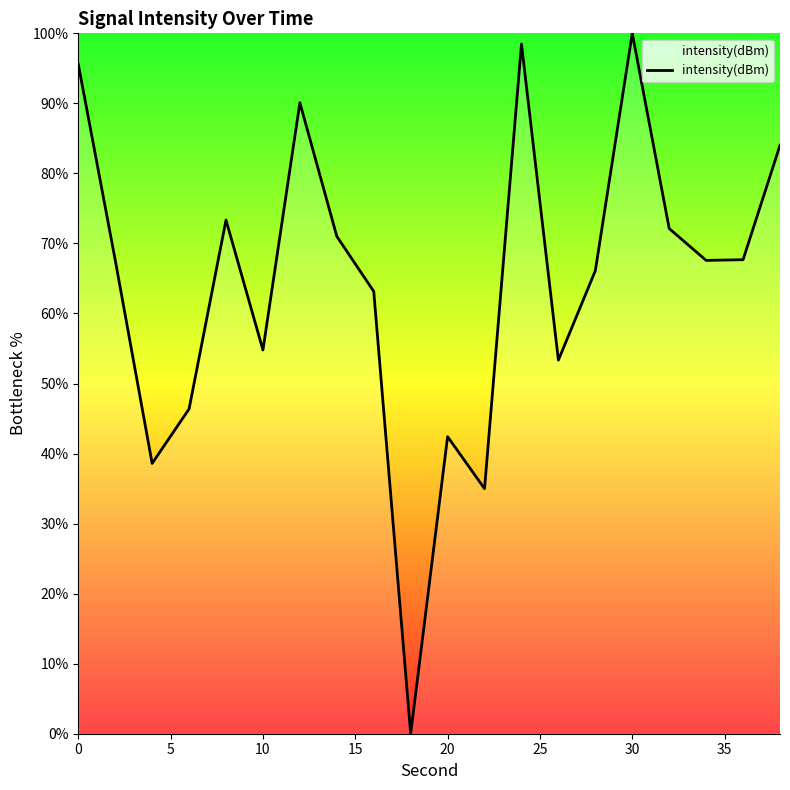

What is the sum of all values?

1287.3